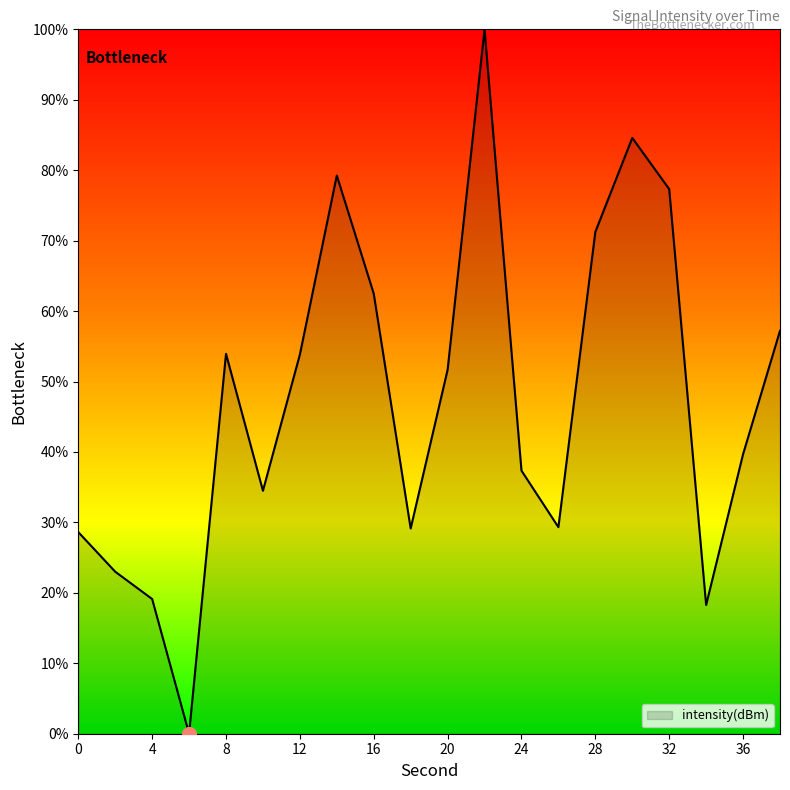

What is the greatest value displayed?

100.0